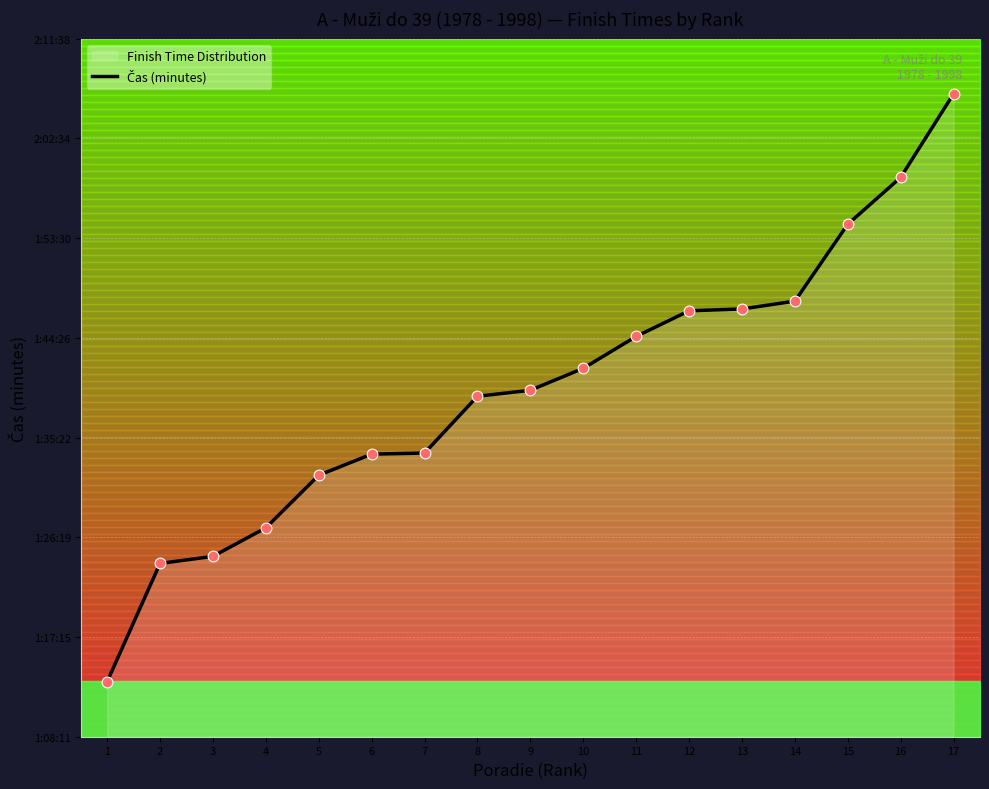

What is the change in value from 1 to 9?

+26.5